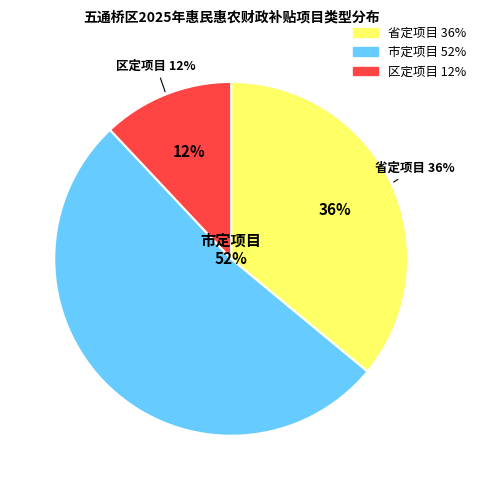

To the nearest percent, what portion does 区定项目 represent?

12%